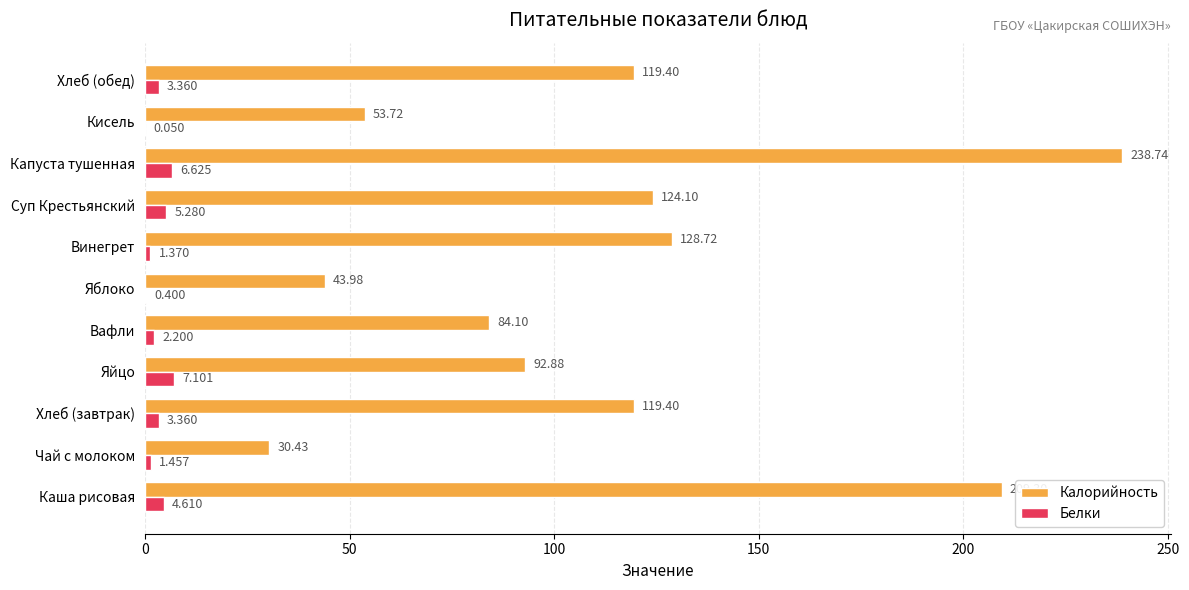

Which series changed the most between Каша рисовая and Вафли?

Калорийность